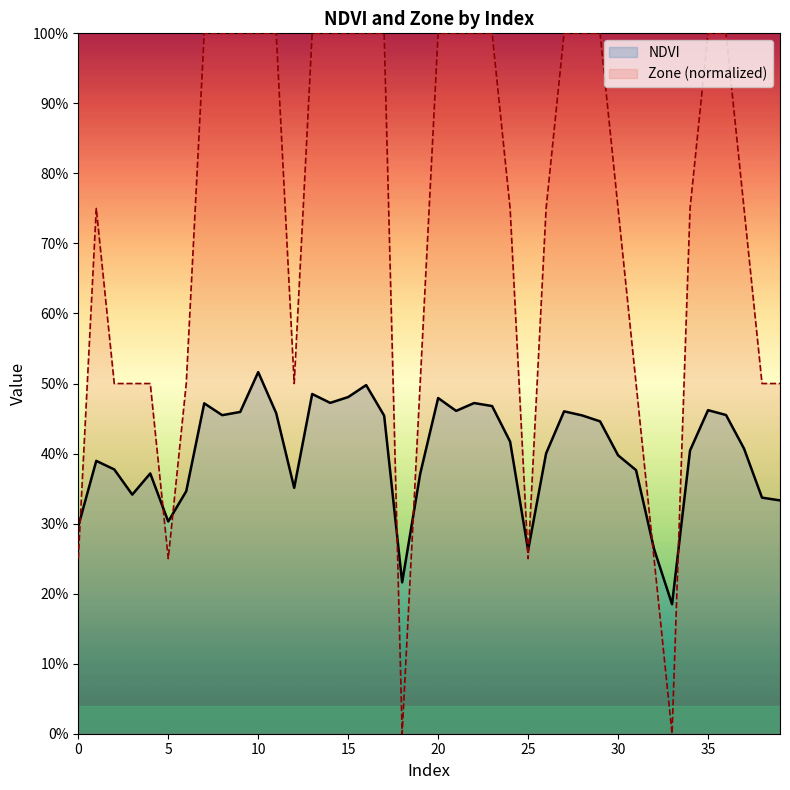

Reading left to right, list all the values displayed in this chart.

NDVI: 0.3	0.4	0.4	0.3	0.4	0.3	0.3	0.5	0.5	0.5	0.5	0.5	0.4	0.5	0.5	0.5	0.5	0.5	0.2	0.4	0.5	0.5	0.5	0.5	0.4	0.3	0.4	0.5	0.5	0.4	0.4	0.4	0.3	0.2	0.4	0.5	0.5	0.4	0.3	0.3
Zone (normalized): 0.2	0.8	0.5	0.5	0.5	0.2	0.5	1.0	1.0	1.0	1.0	1.0	0.5	1.0	1.0	1.0	1.0	1.0	0.0	0.5	1.0	1.0	1.0	1.0	0.8	0.2	0.8	1.0	1.0	1.0	0.8	0.5	0.2	0.0	0.8	1.0	1.0	0.8	0.5	0.5